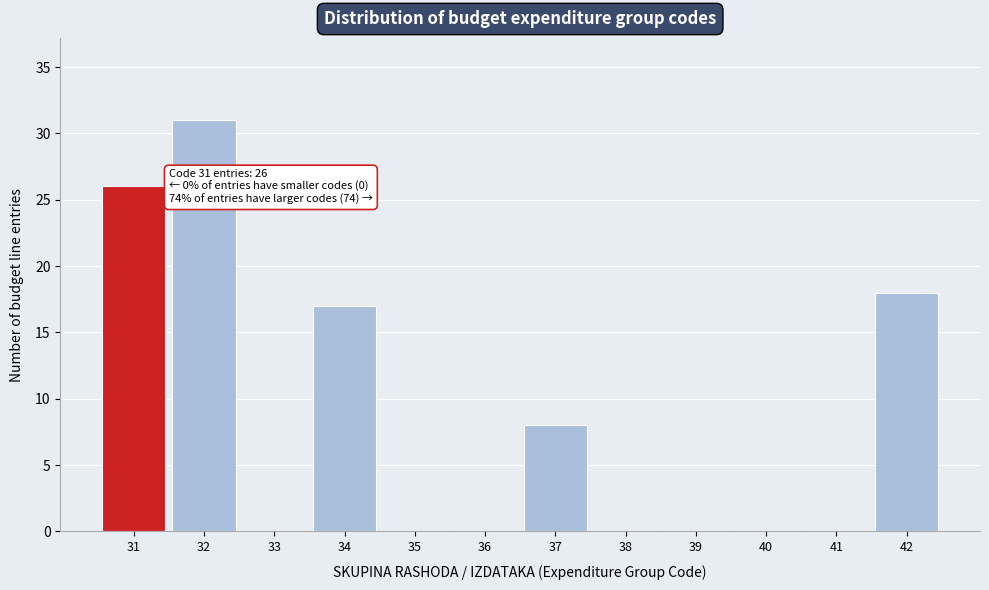

Reading left to right, list all the values displayed in this chart.

31=26	32=31	33=0	34=17	35=0	36=0	37=8	38=0	39=0	40=0	41=0	42=18